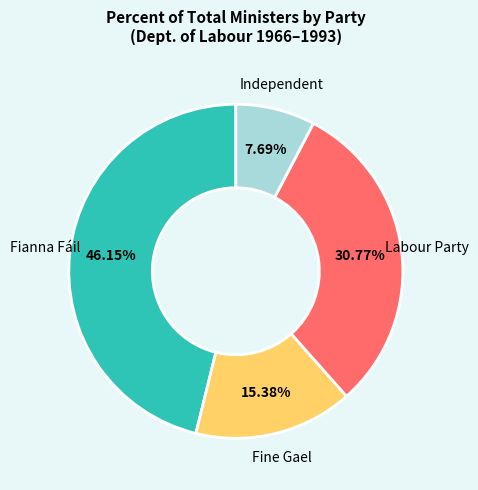

Is there any slice that represents more than half of the pie?

No